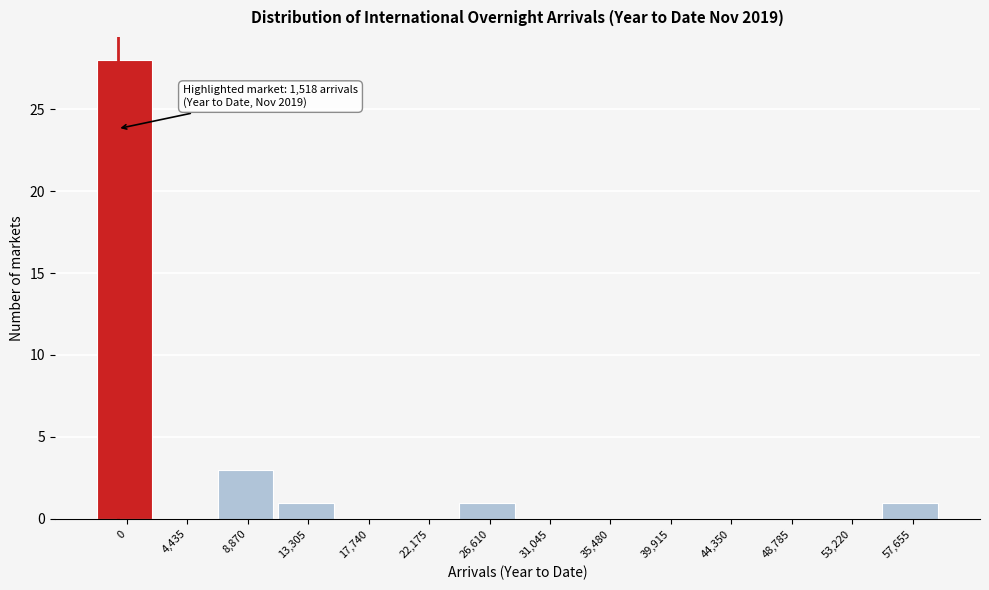

Reading left to right, what are all the values shown in this chart?

0=28	4,435=0	8,870=3	13,305=1	17,740=0	22,175=0	26,610=1	31,045=0	35,480=0	39,915=0	44,350=0	48,785=0	53,220=0	57,655=1